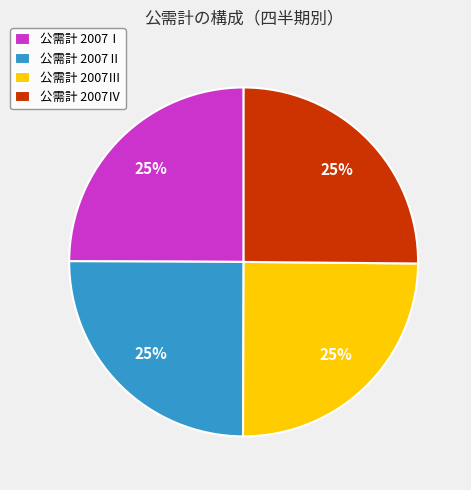

To the nearest percent, what is the average slice percentage?

25%